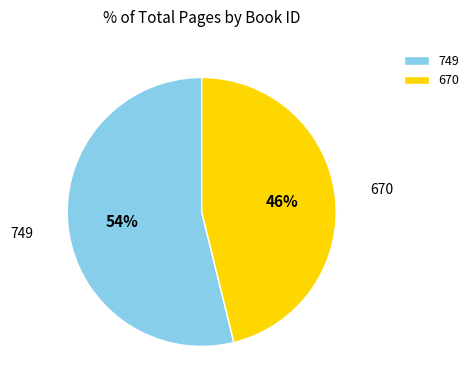

Is 670 the majority of the pie?

No